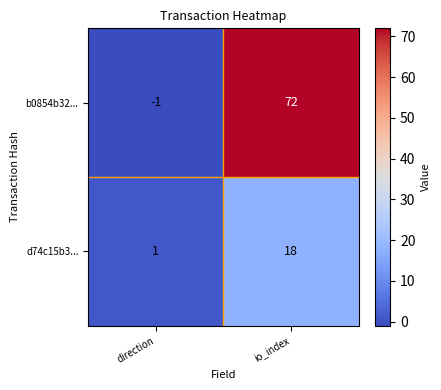

What is the total value across all series at io_index?

90